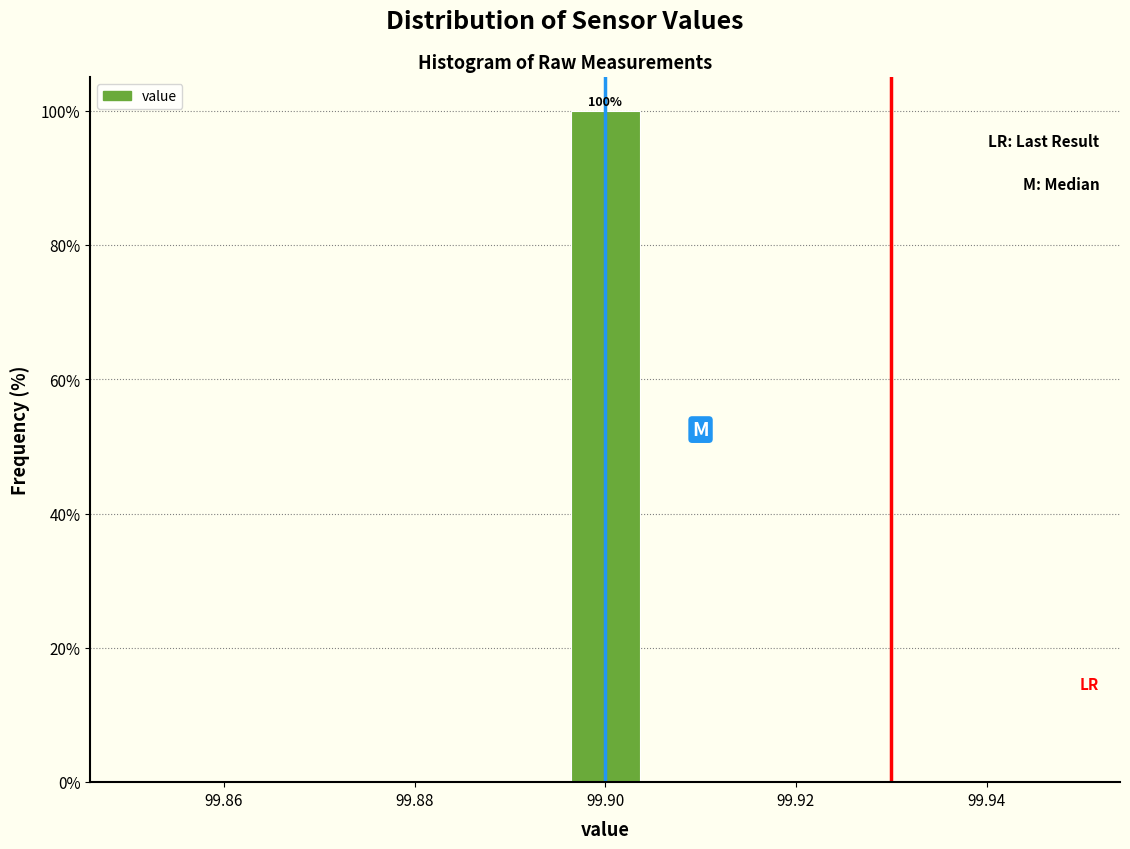

Over which range of the x-axis is the bar tallest?

99.896 to 99.904